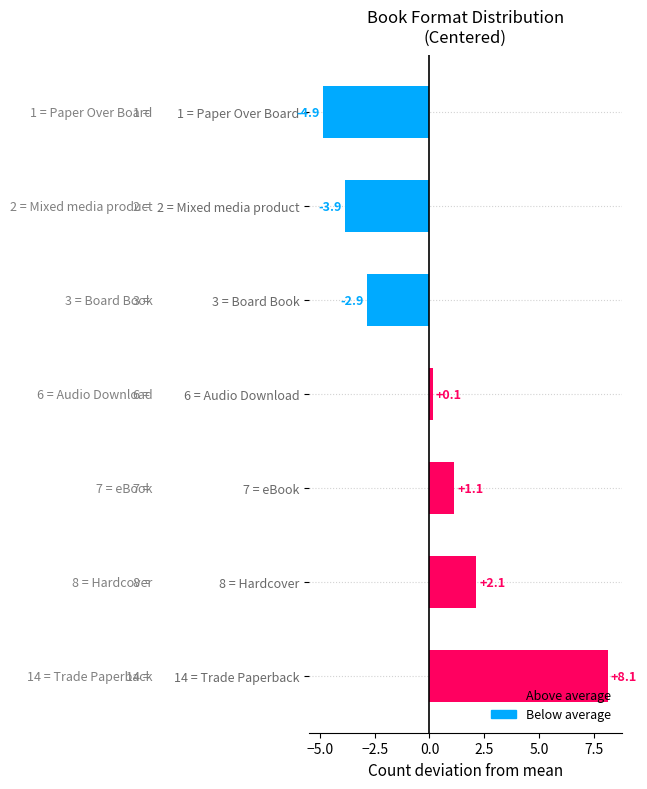

The value at 14 = Trade Paperback is 8.1. True or false?

True